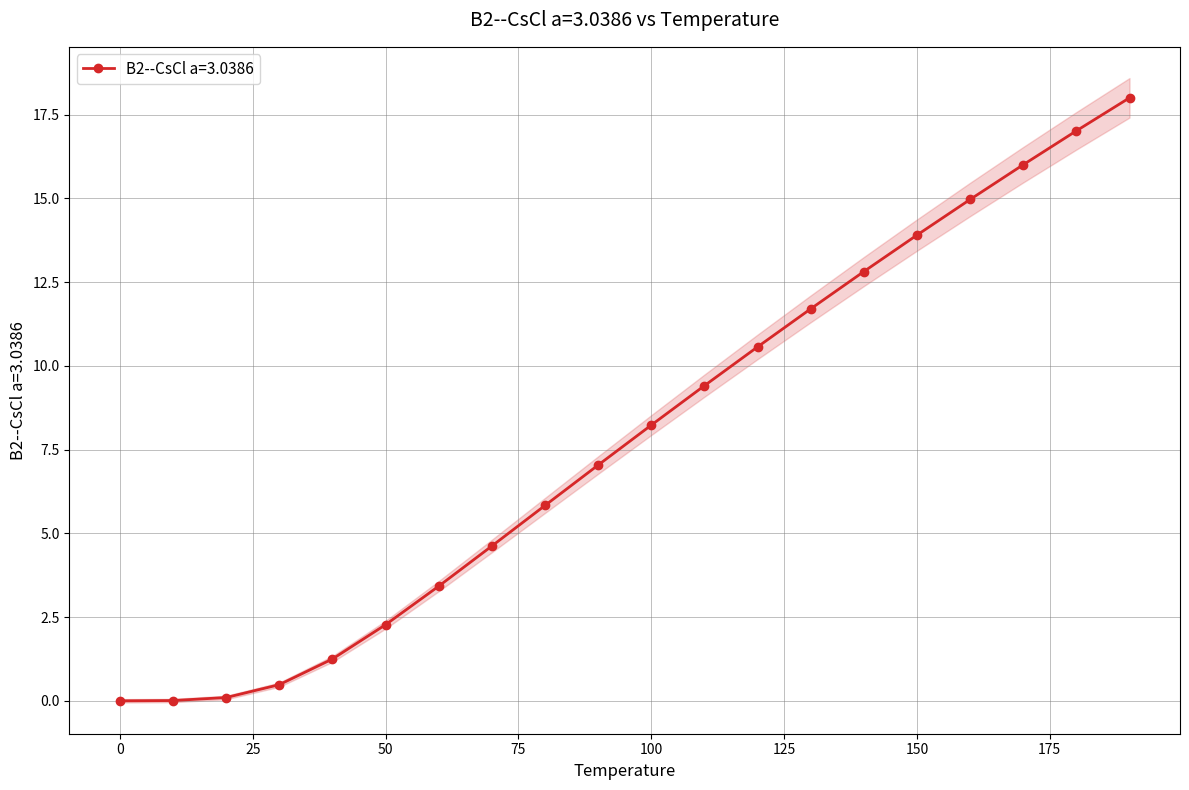

True or false: the data has more than 2 interior local peaks.

False